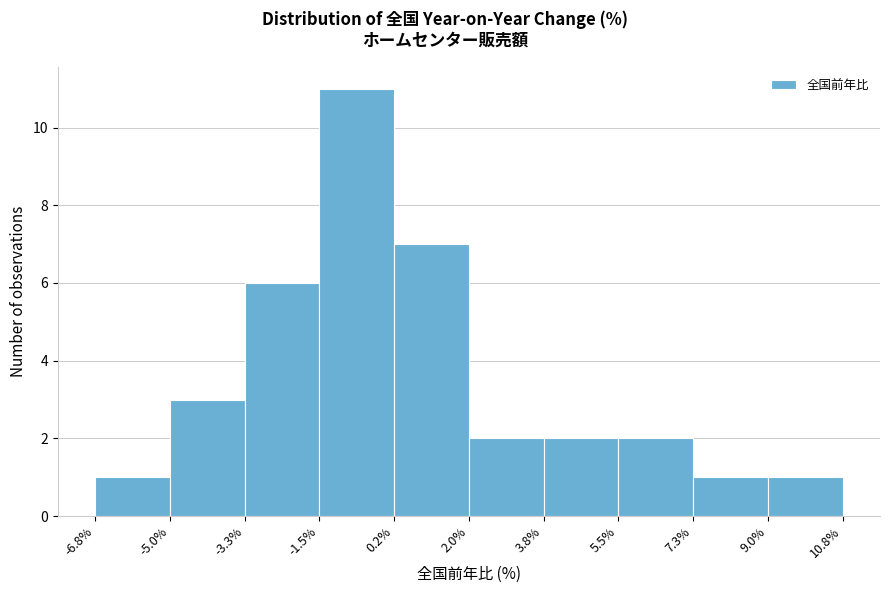

Reading left to right, list every bar in this chart as the range it spans on the x-axis followed by its height. The values are not printed on the chart, so give them approximately, as read against the axis.

-6.8% to -5.0%: 1
-5.0% to -3.3%: 3
-3.3% to -1.5%: 6
-1.5% to 0.2%: 11
0.2% to 2.0%: 7
2.0% to 3.8%: 2
3.8% to 5.5%: 2
5.5% to 7.3%: 2
7.3% to 9.0%: 1
9.0% to 10.8%: 1